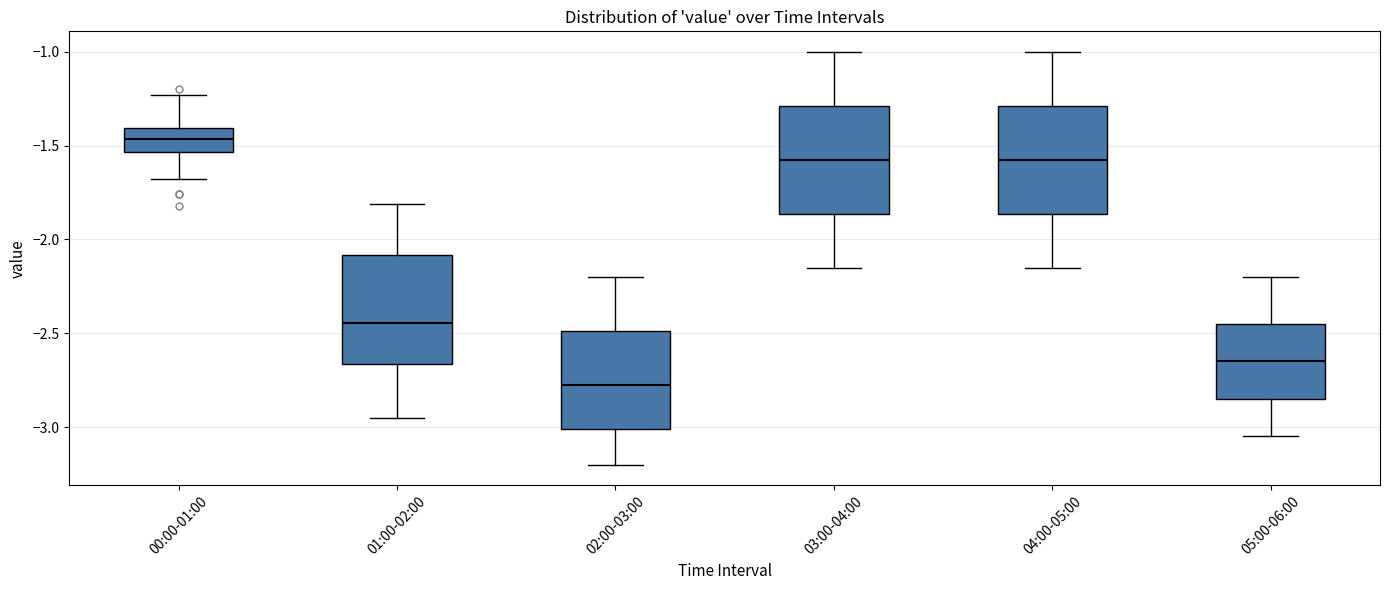

Which box's median line is the lowest?

02:00-03:00